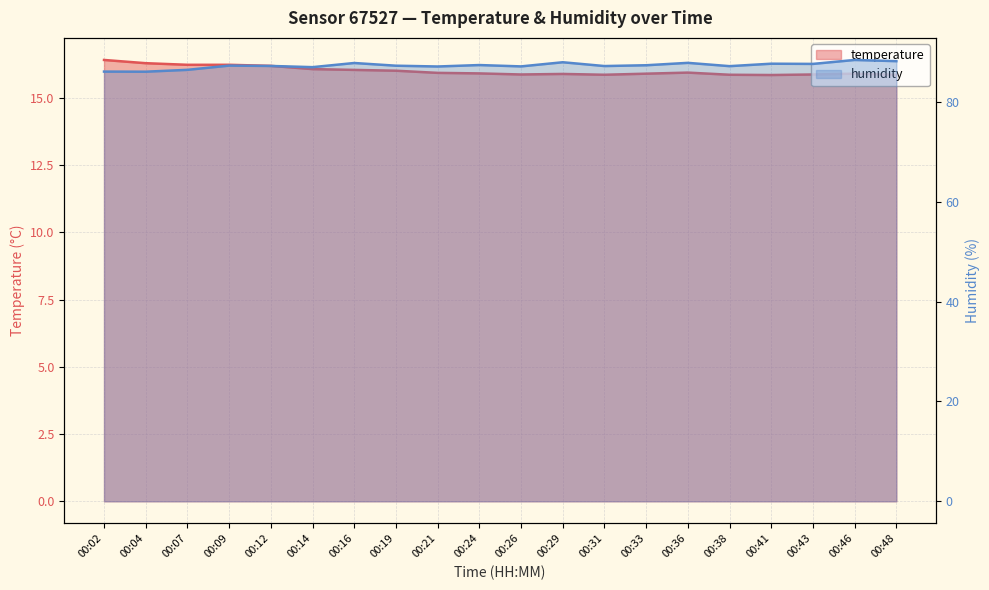

How many series are shown in this chart?

2